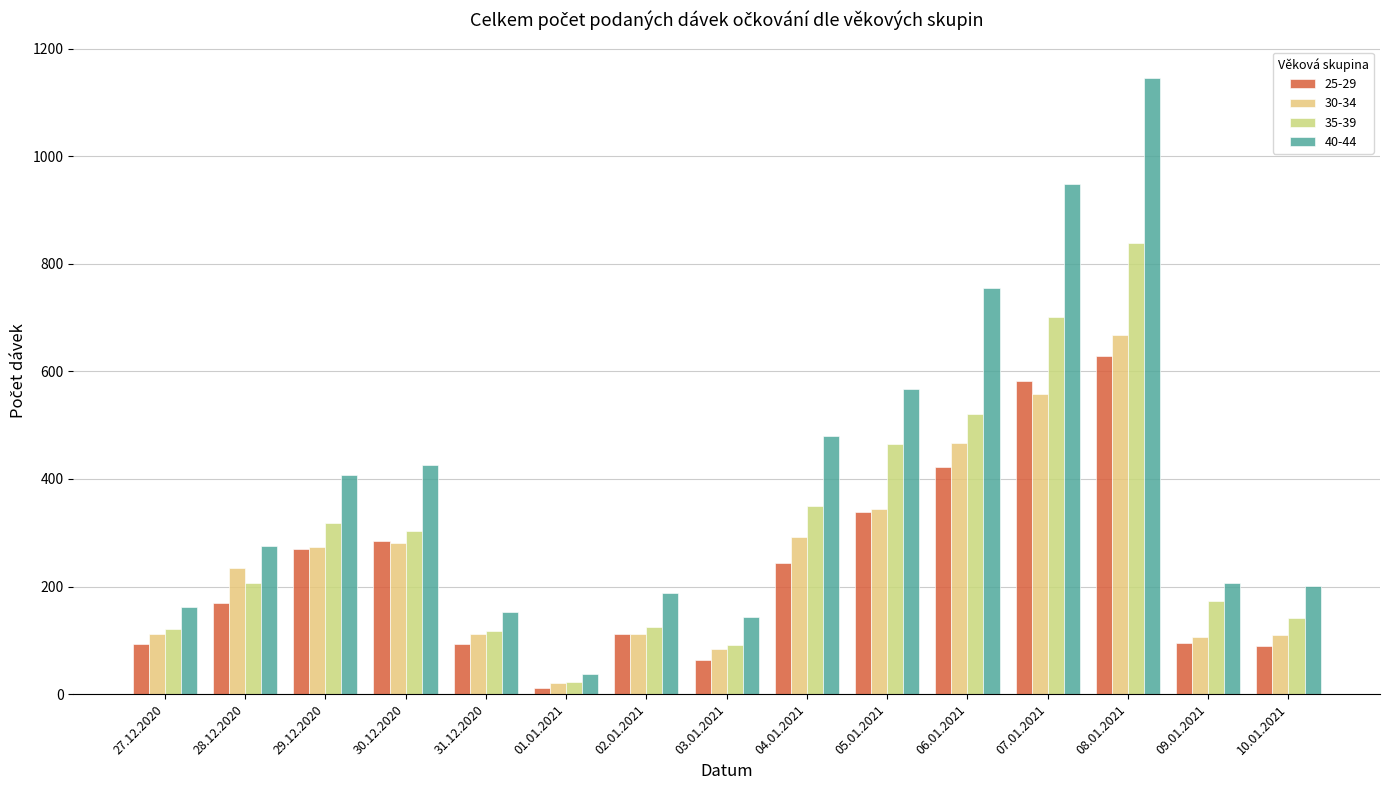

How many bars are there in each group?

4